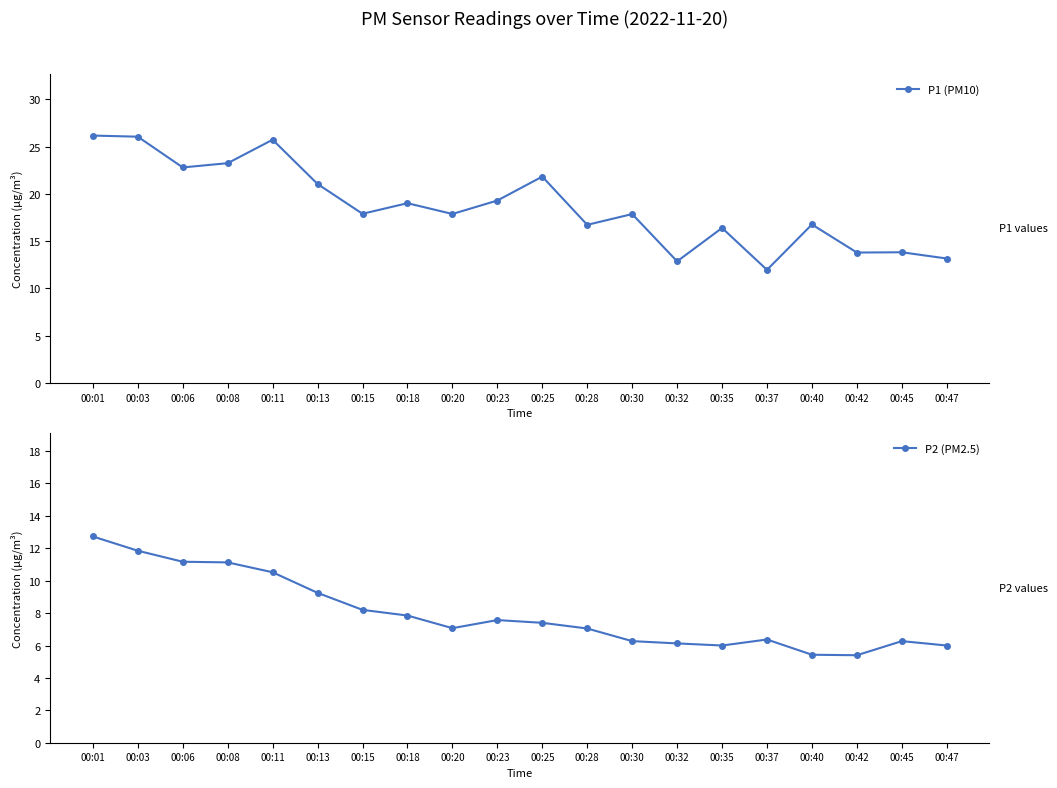

True or false: P1 (PM10) has a value of 13.8 at 00:45.

True